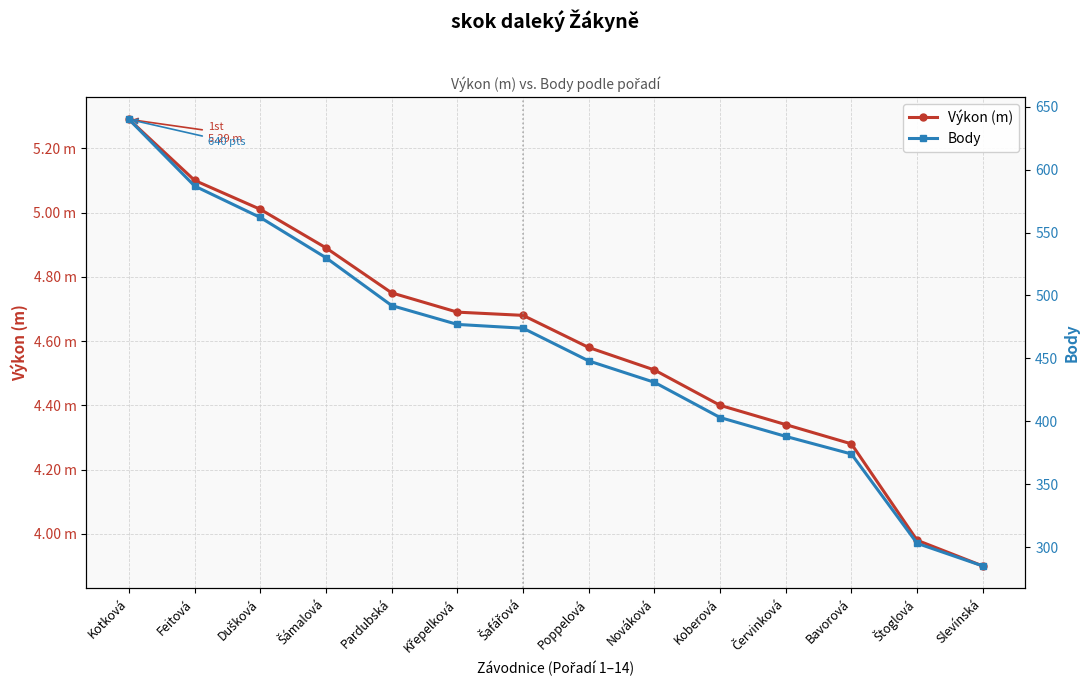

At which label does Výkon (m) first exceed 4?

Kotková